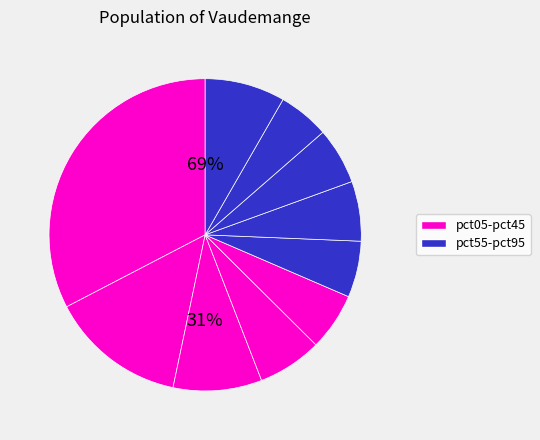

How many slices are in this pie chart?

10